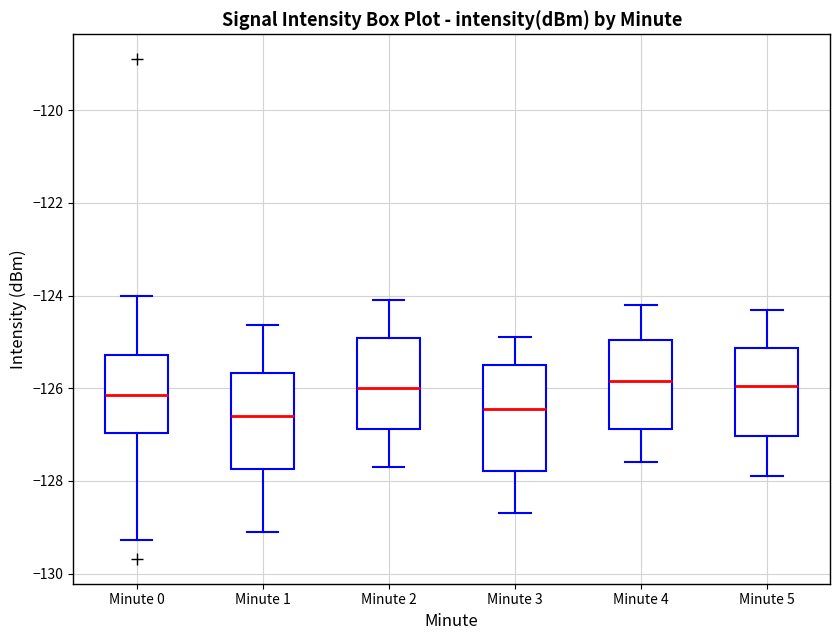

Reading left to right, transcribe this box plot: for each box, give where its median line is, the range the box spans, and where its two whiskers end, as read against the y-axis. The values are not printed on the chart, so give them approximately, as read against the axis.

Minute 0: median -126.2, box -127.0 to -125.2, whiskers -129.2 to -124.0
Minute 1: median -126.6, box -127.8 to -125.6, whiskers -129.0 to -124.6
Minute 2: median -126.0, box -126.8 to -125.0, whiskers -127.6 to -124.0
Minute 3: median -126.4, box -127.8 to -125.4, whiskers -128.6 to -124.8
Minute 4: median -125.8, box -126.8 to -125.0, whiskers -127.6 to -124.2
Minute 5: median -126.0, box -127.0 to -125.2, whiskers -127.8 to -124.2